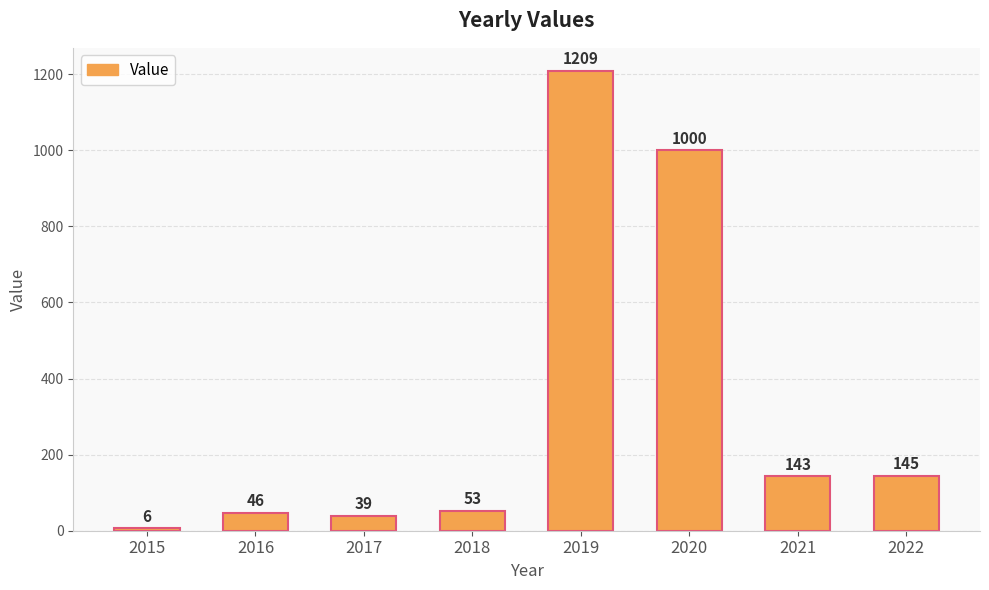

Where does the data first go above 143?

2019